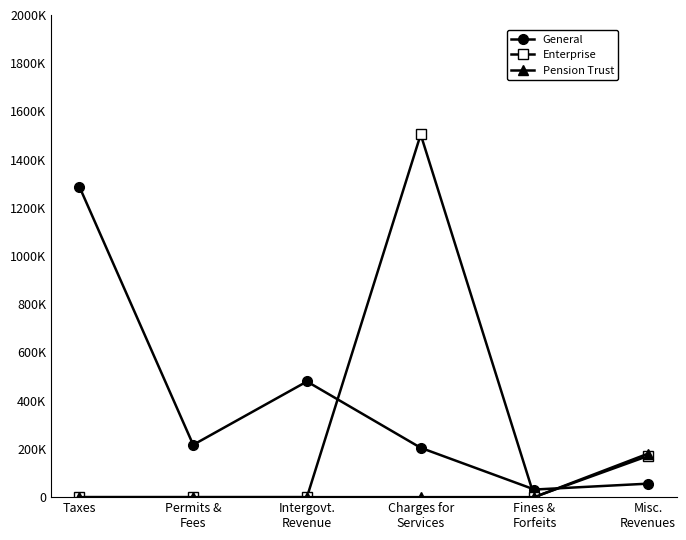

Which category has the highest value in the Pension Trust series?

Misc.
Revenues